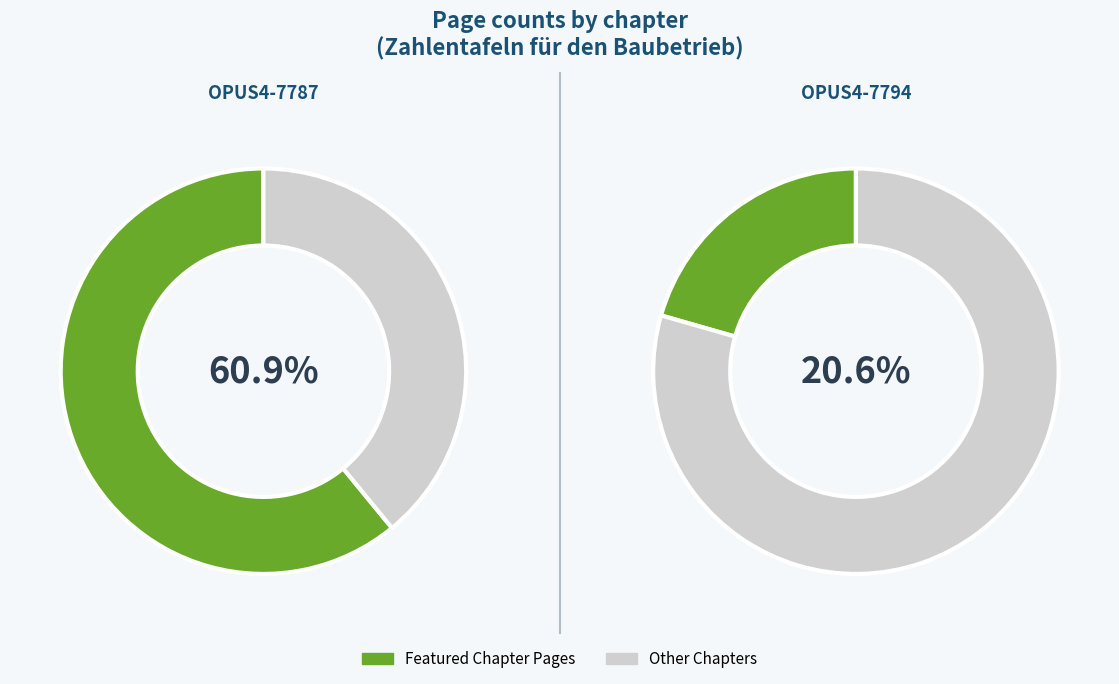

Is OPUS4-7787
Leistungsbeschreibung the majority of the pie?

Yes